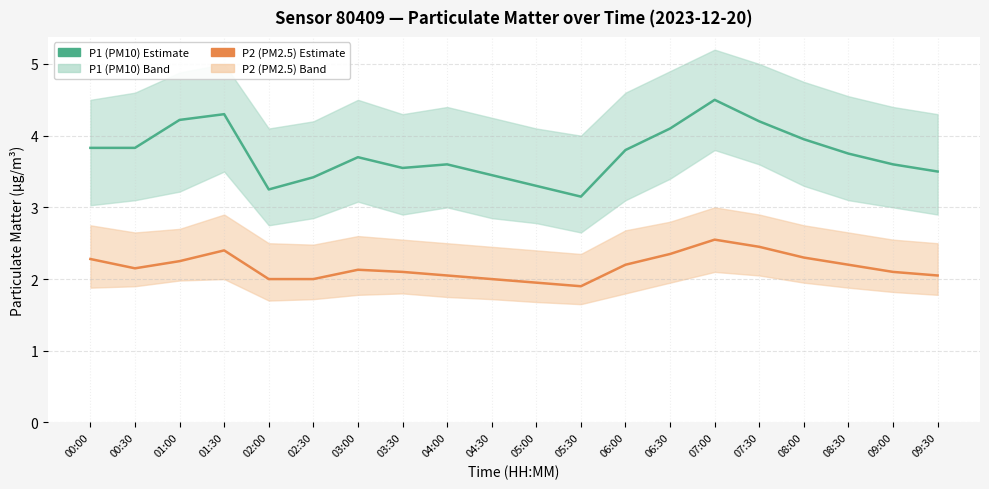

Reading left to right, list all the values displayed in this chart.

P1 (PM10) estimate: 3.8	3.8	4.2	4.3	3.2	3.4	3.7	3.5	3.6	3.5	3.3	3.1	3.8	4.1	4.5	4.2	4.0	3.8	3.6	3.5
P2 (PM2.5) estimate: 2.3	2.1	2.2	2.4	2.0	2.0	2.1	2.1	2.0	2.0	1.9	1.9	2.2	2.4	2.5	2.5	2.3	2.2	2.1	2.0